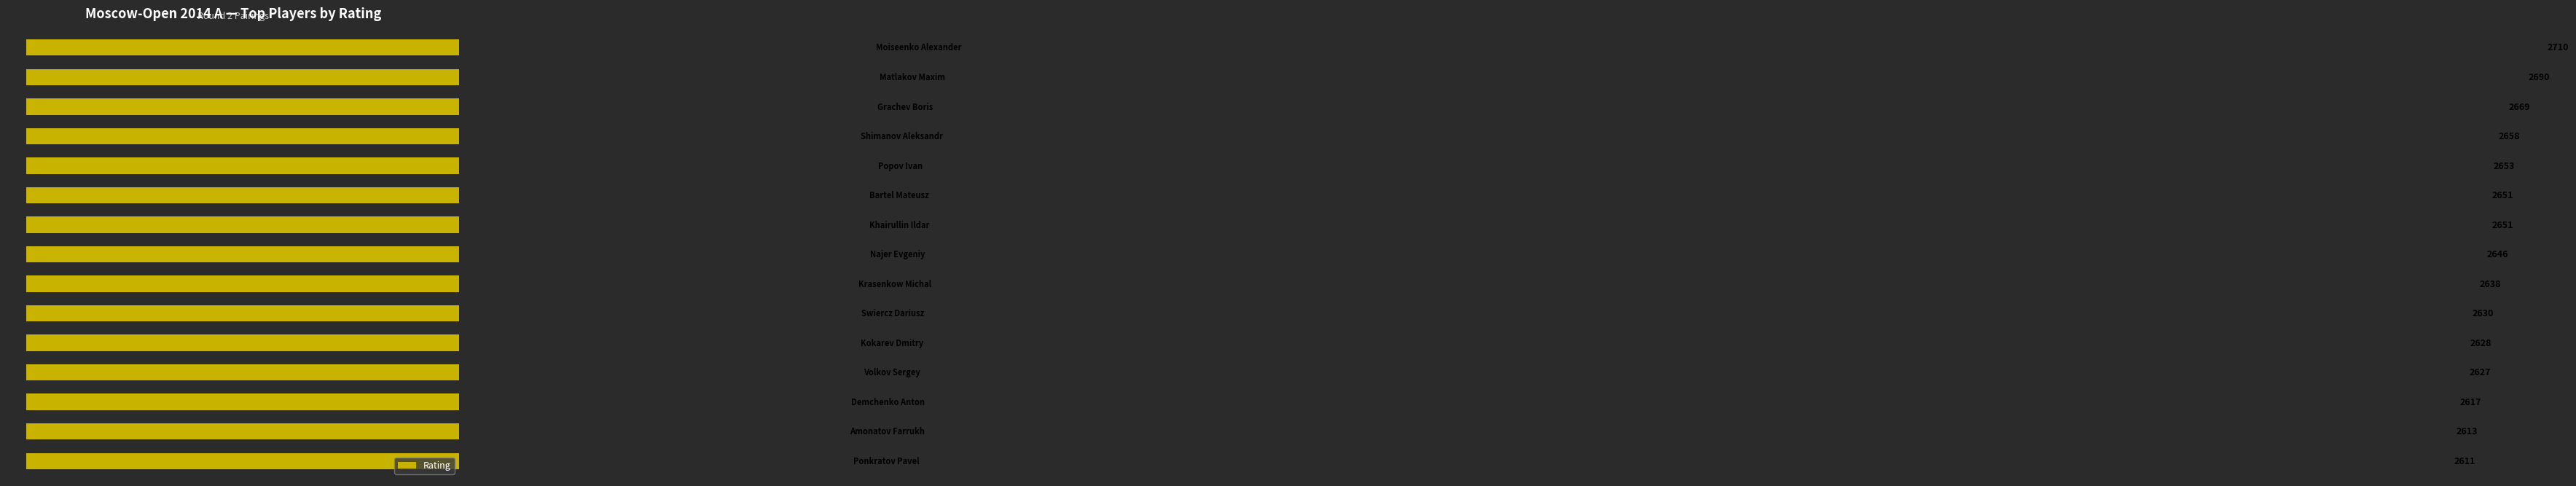

Reading right to left, list all the values displayed in this chart.

2611	2613	2617	2627	2628	2630	2638	2646	2651	2651	2653	2658	2669	2690	2710